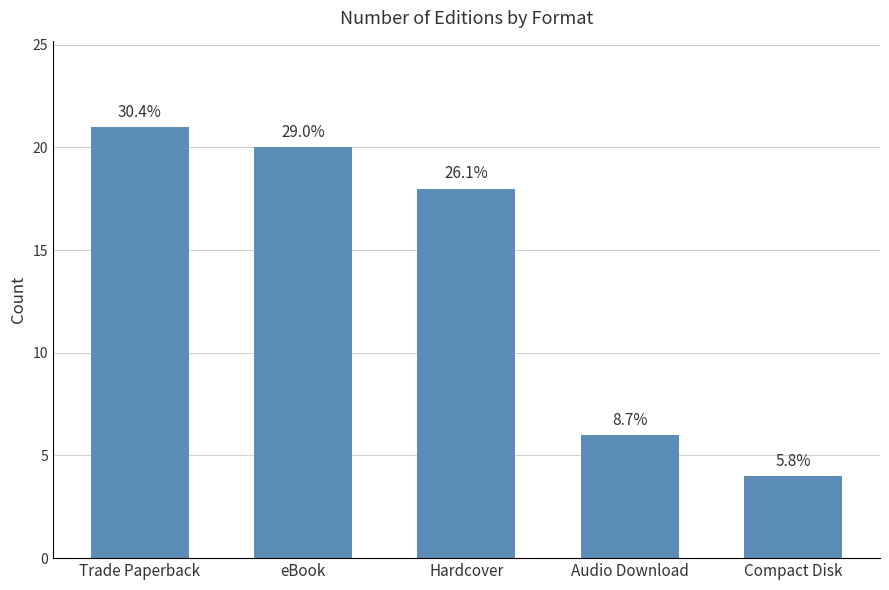

Where does the data first go above 18?

Trade Paperback